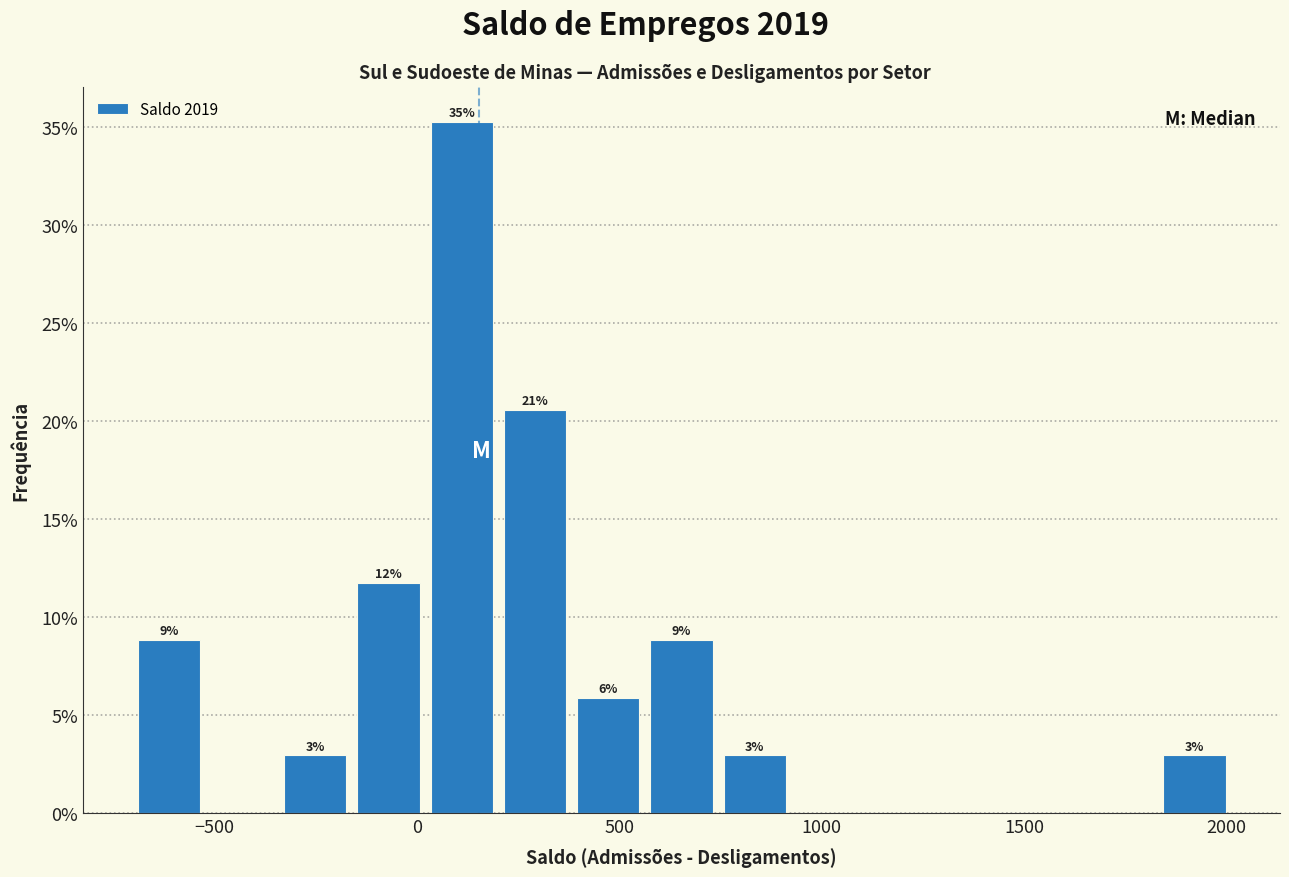

Read against the x-axis, roughly where is the centre of the tallest bar?

100